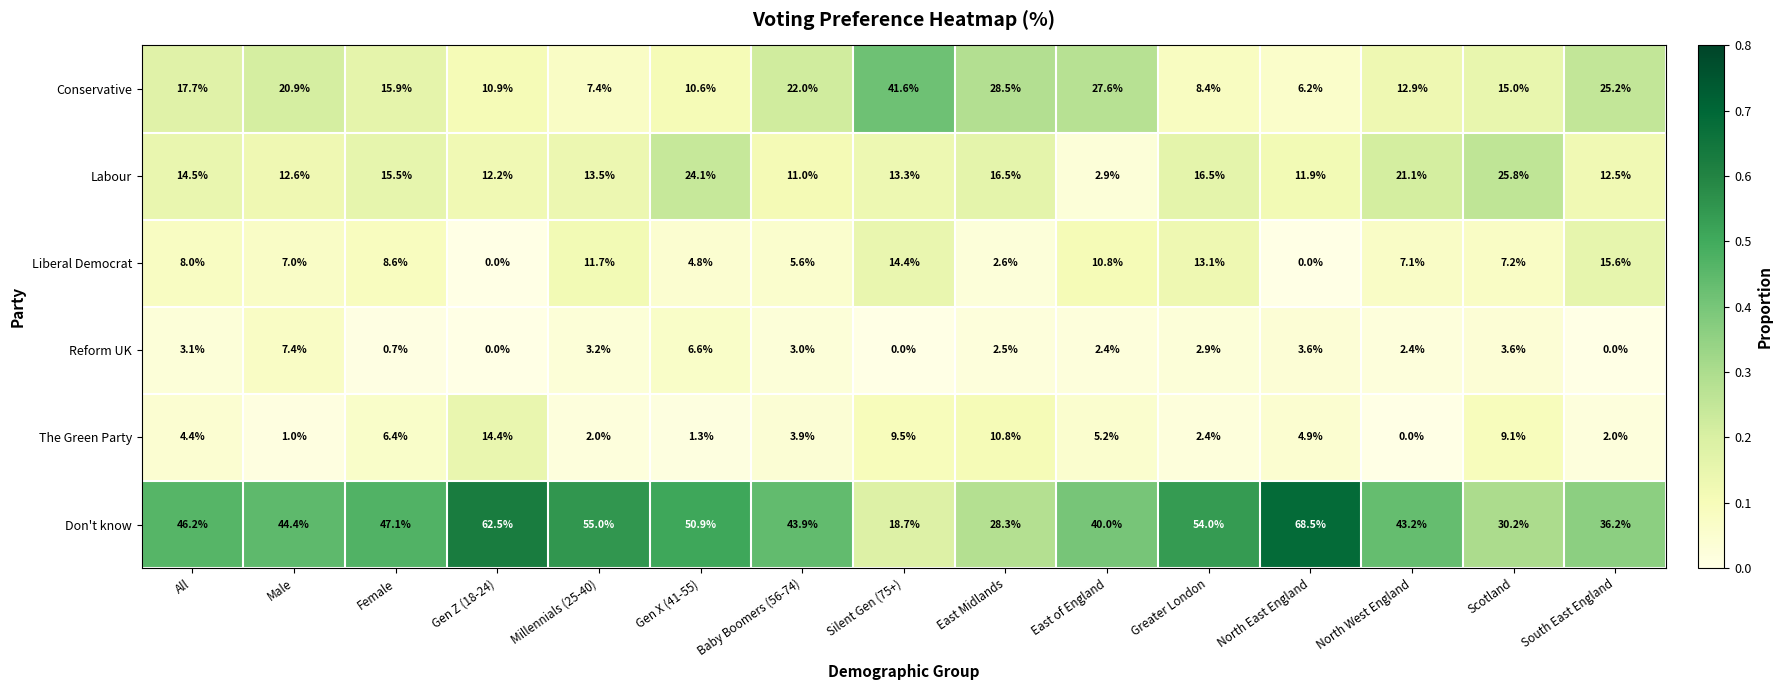

What is the difference between the Conservative values at Female and East of England?

11.7